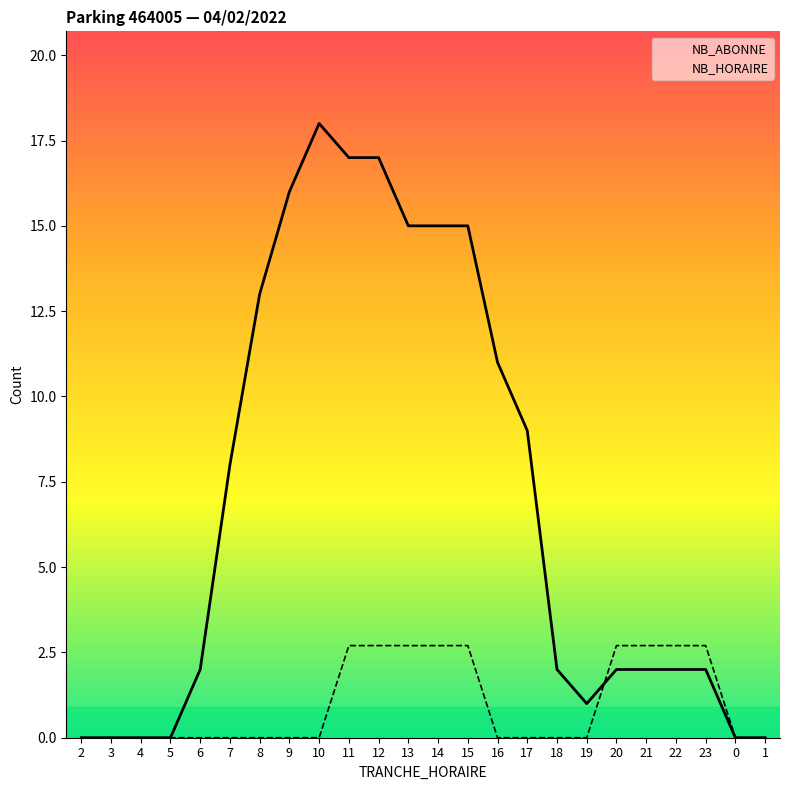

Reading left to right, extract all data points from this chart.

NB_ABONNE: 0.0	0.0	0.0	0.0	2.0	8.0	13.0	16.0	18.0	17.0	17.0	15.0	15.0	15.0	11.0	9.0	2.0	1.0	2.0	2.0	2.0	2.0	0.0	0.0
NB_HORAIRE: 0.0	0.0	0.0	0.0	0.0	0.0	0.0	0.0	0.0	2.7	2.7	2.7	2.7	2.7	0.0	0.0	0.0	0.0	2.7	2.7	2.7	2.7	0.0	0.0